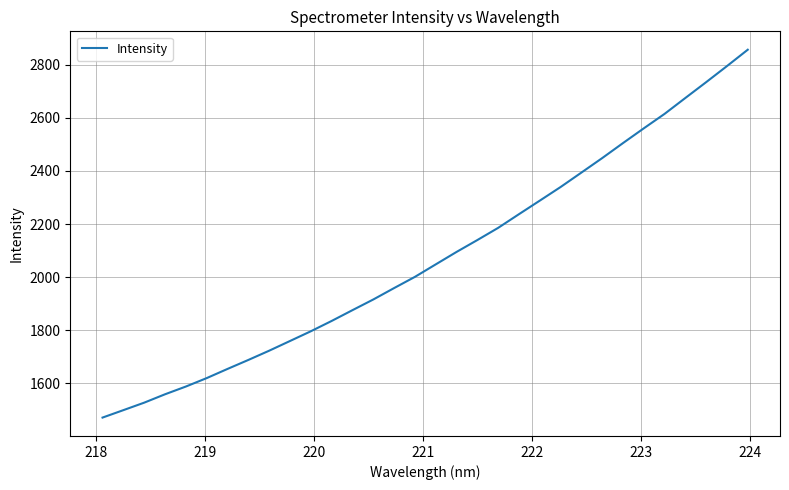

Does the chart display data point markers on the line(s)?

No